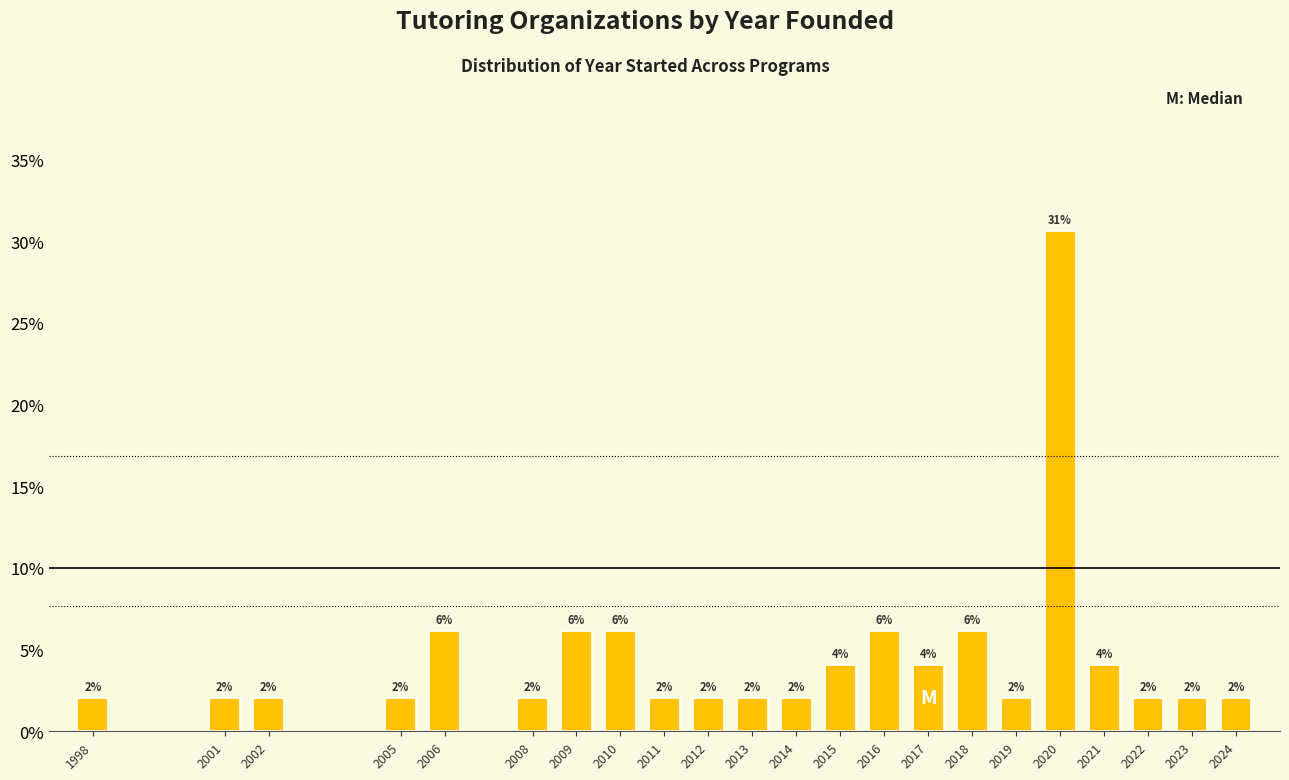

What is the value of the 1st bar from the left?

2.0